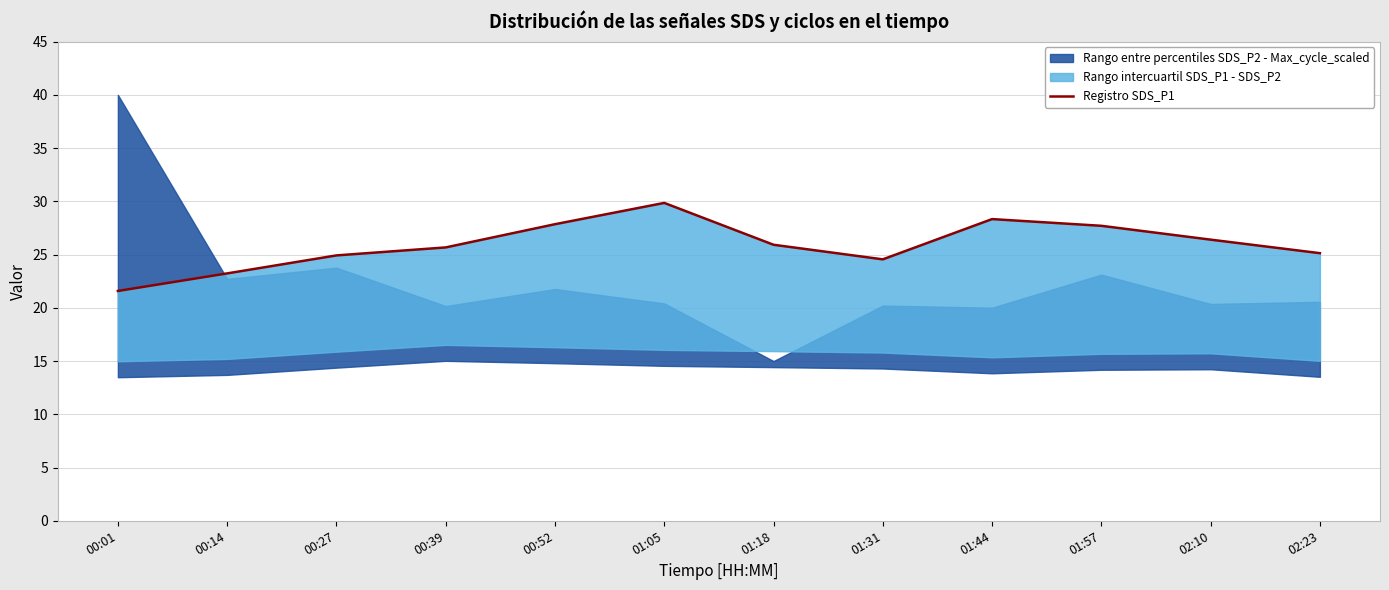

How many values are below 25?

4